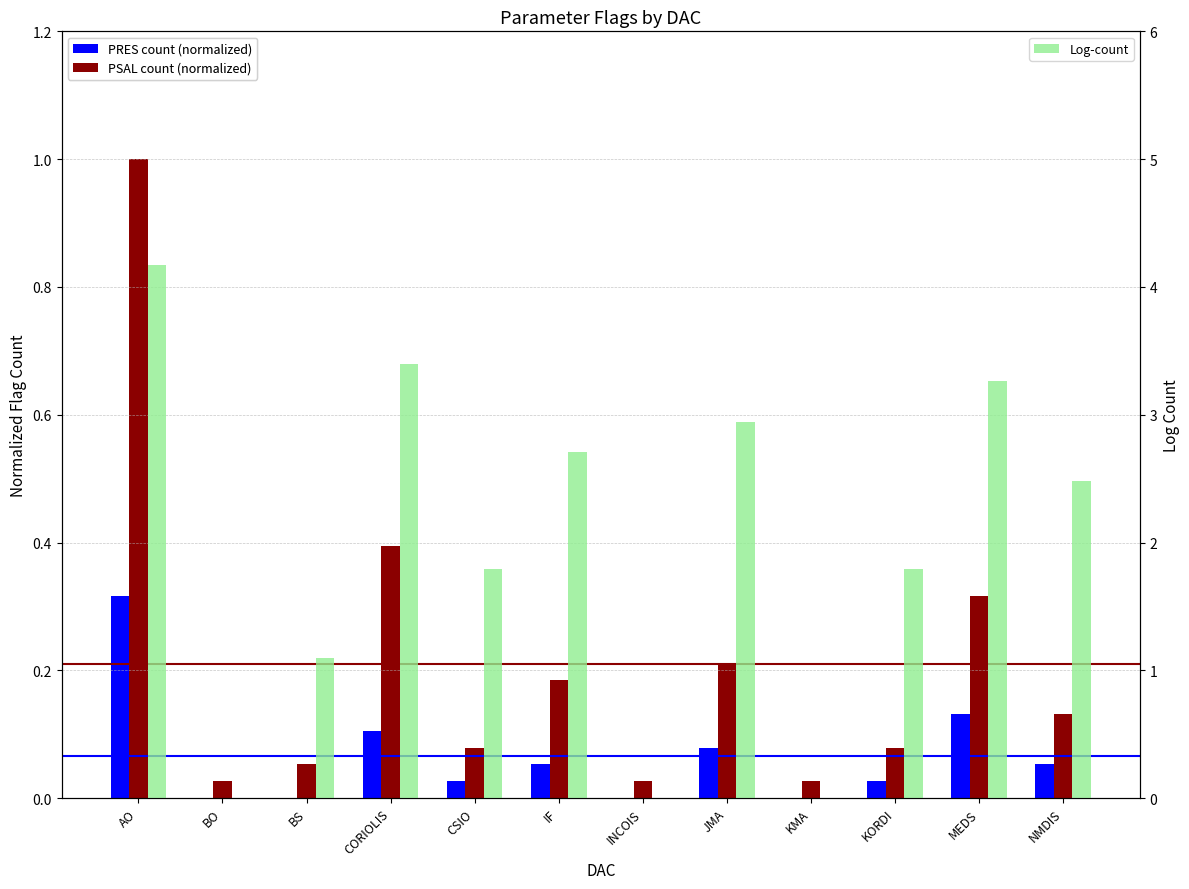

The PRES count (normalized) series shows 0.0 at JMA. True or false?

False